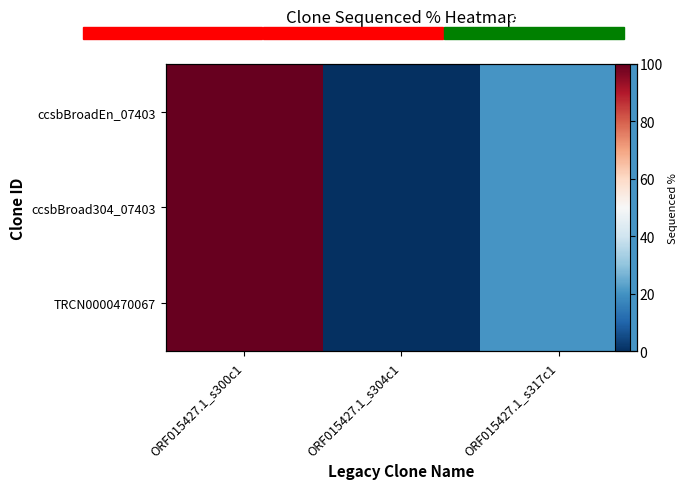

Which series changed the most between ORF015427.1_s300c1 and ORF015427.1_s317c1?

ccsbBroadEn_07403